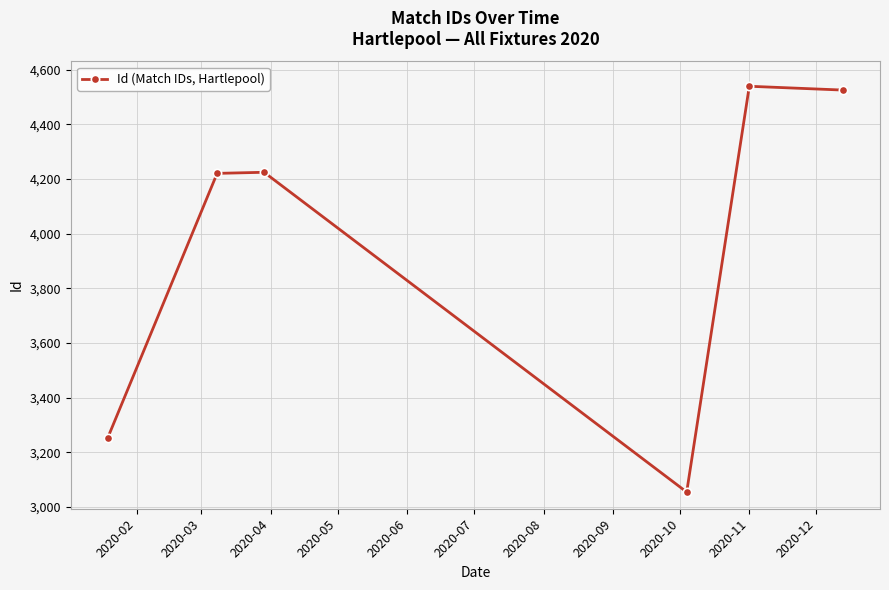

What is the sum of all values?

23817